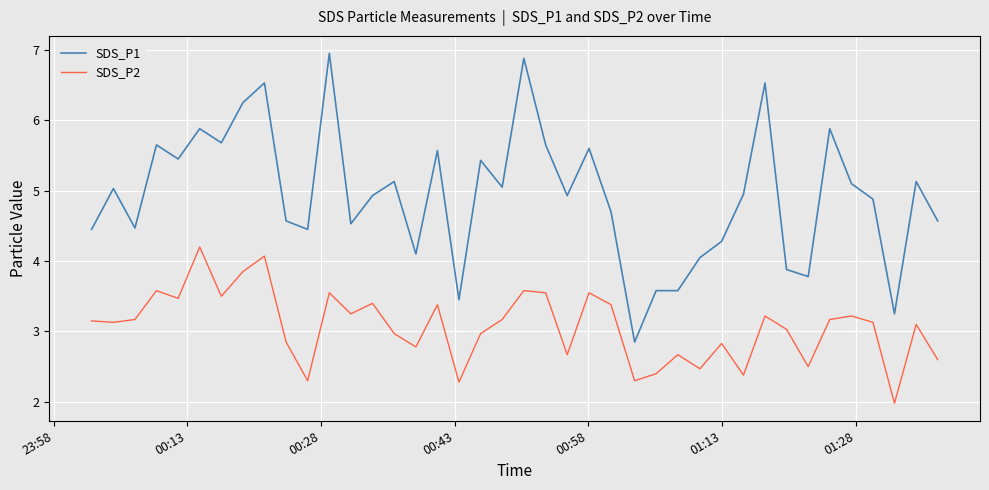

What is the difference between the maximum and minimum values in the SDS_P2 series?

2.2